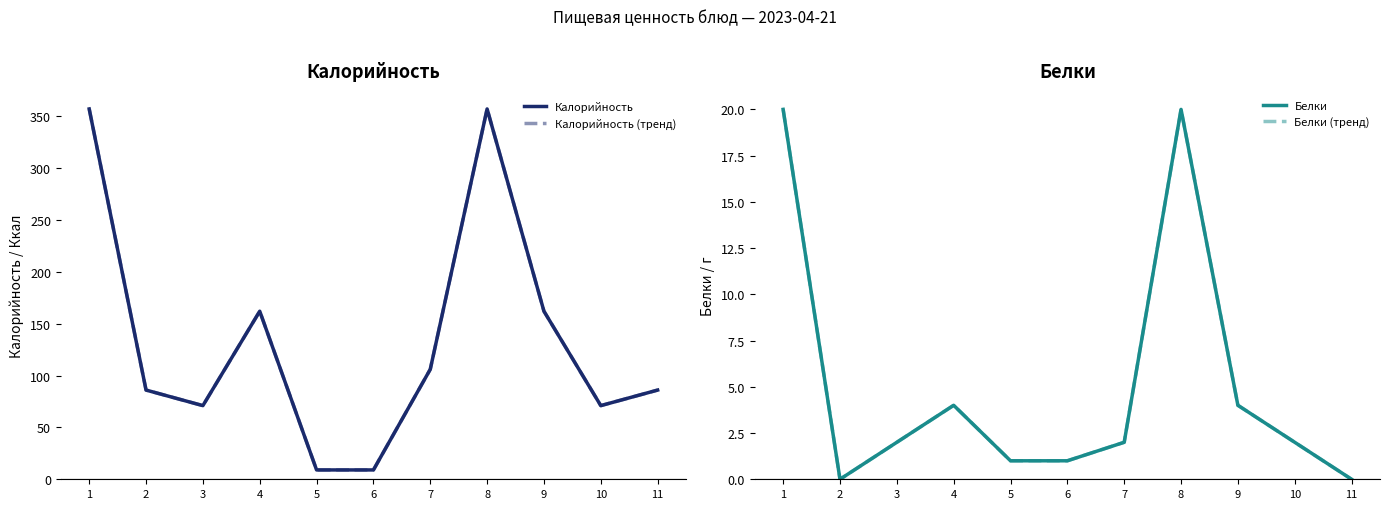

How many interior local valleys does the Калорийность (тренд) series have?

2